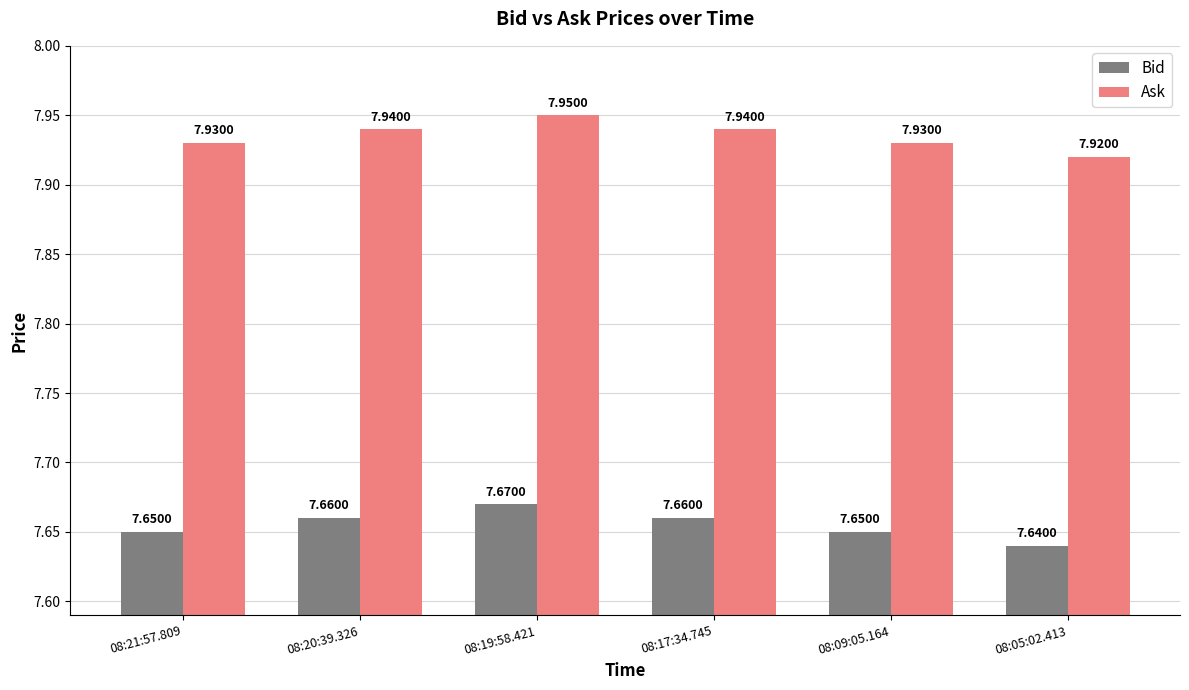

The value of Ask at 08:09:05.164 is 7.9. True or false?

True